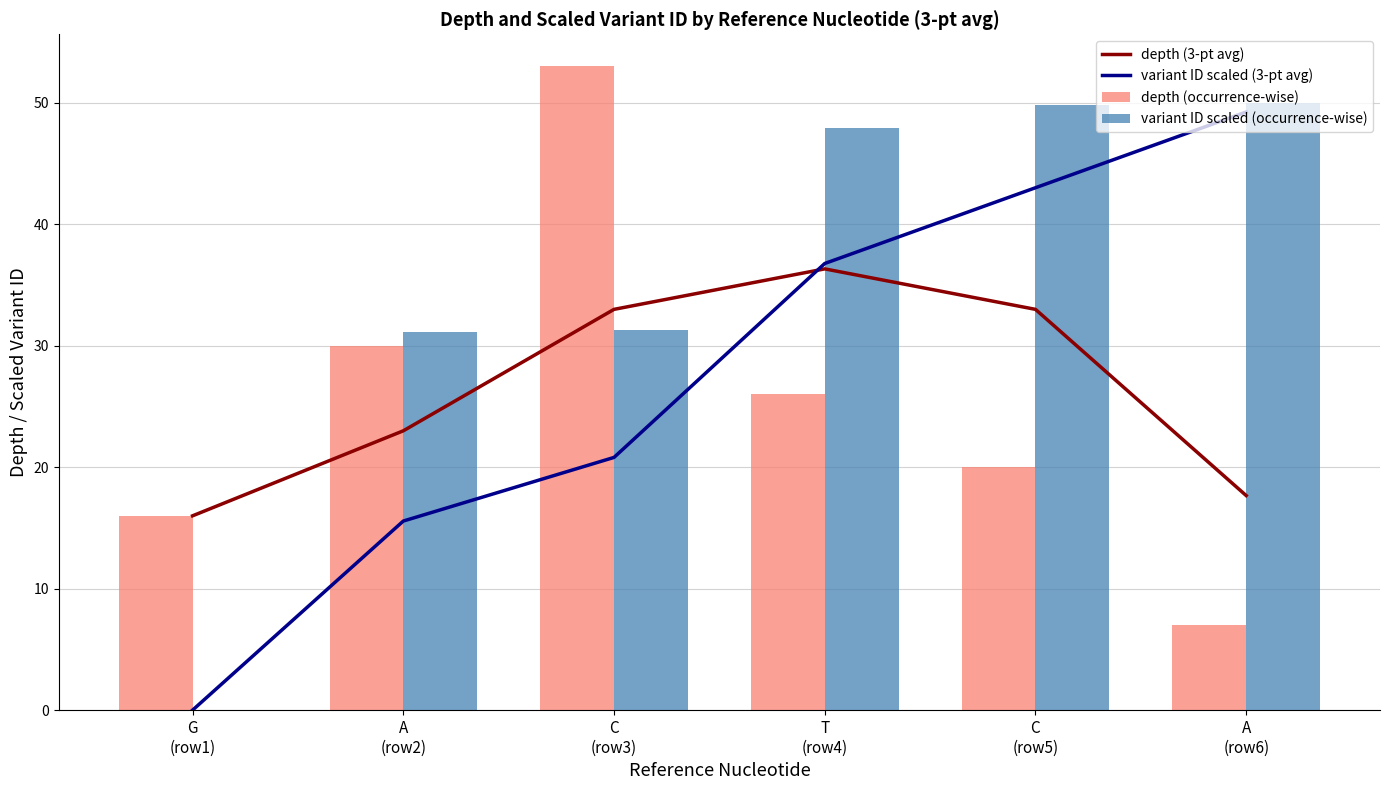

What is the spread (max minus min) of values at C
(row5)?

29.9